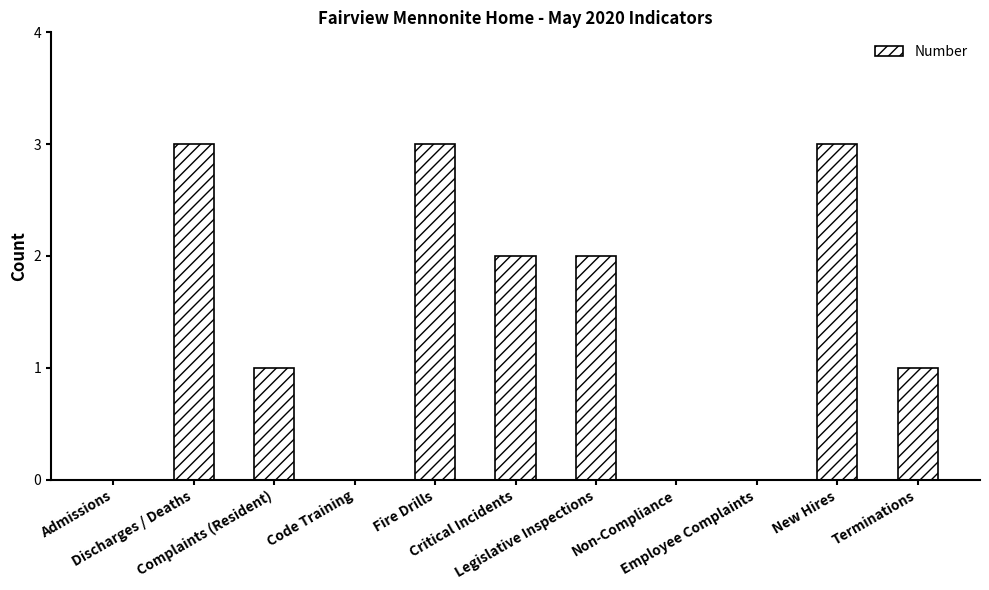

True or false: the data shows 0 at Terminations.

False